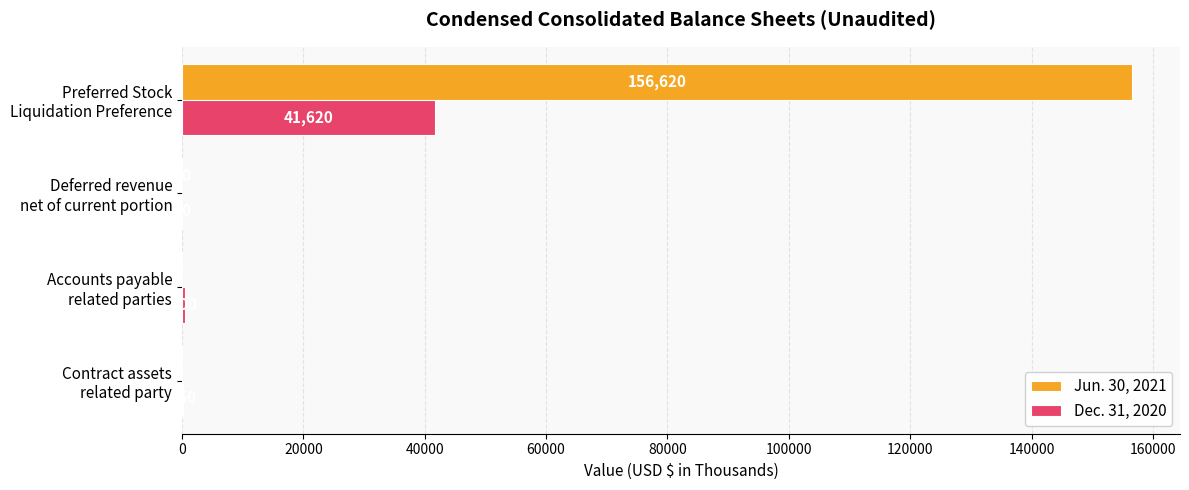

What is the greatest value displayed?

156620